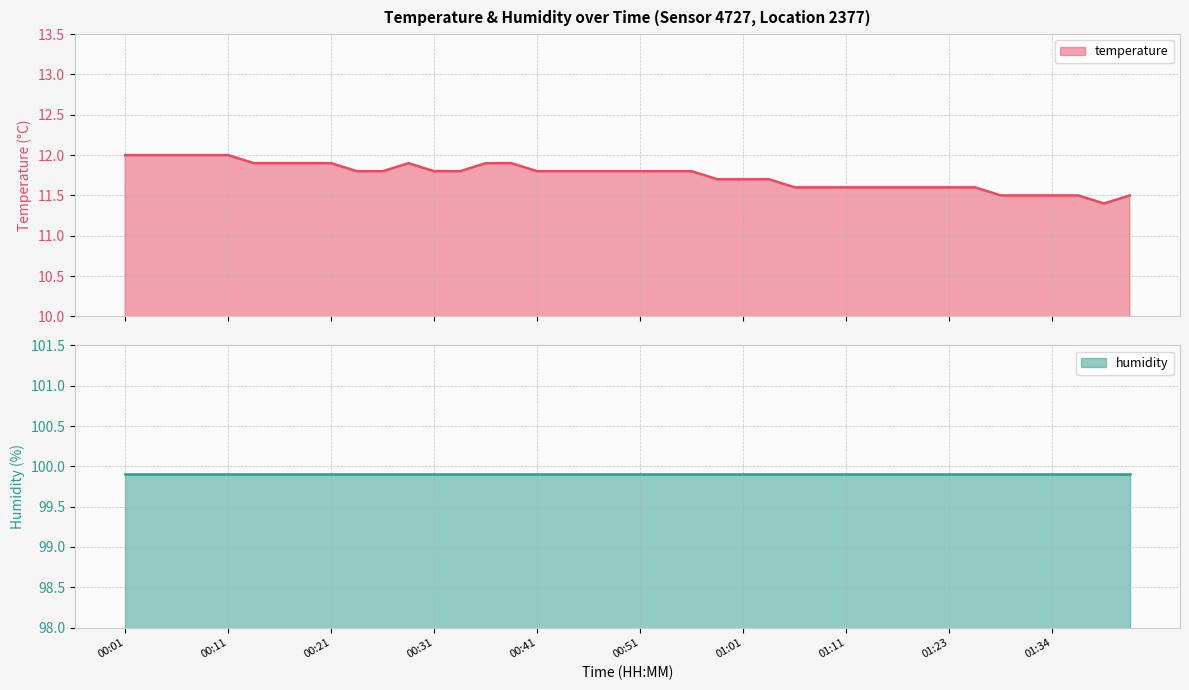

Reading left to right, list all the values displayed in this chart.

12.0	12.0	12.0	12.0	12.0	11.9	11.9	11.9	11.9	11.8	11.8	11.9	11.8	11.8	11.9	11.9	11.8	11.8	11.8	11.8	11.8	11.8	11.8	11.7	11.7	11.7	11.6	11.6	11.6	11.6	11.6	11.6	11.6	11.6	11.5	11.5	11.5	11.5	11.4	11.5